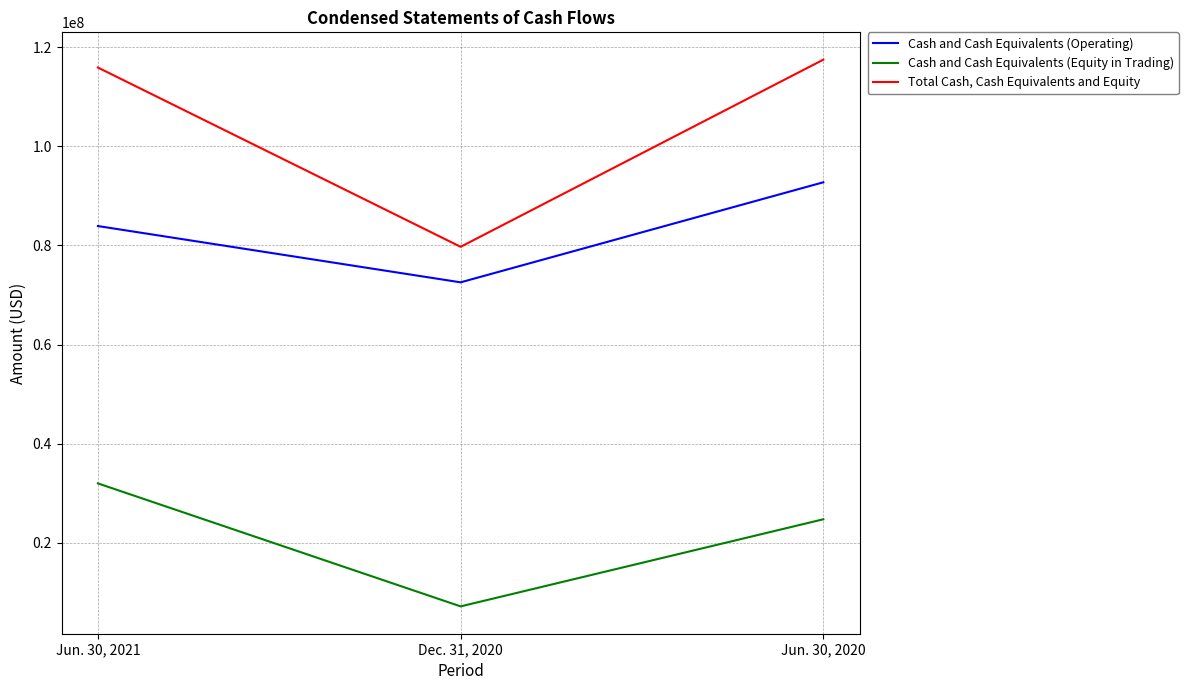

Reading left to right, transcribe all the data shown in this chart.

Cash and Cash Equivalents (Operating): 83913555	72554979	92741914
Cash and Cash Equivalents (Equity in Trading): 31984085	7167433	24743048
Total Cash, Cash Equivalents and Equity: 115897640	79722412	117484962